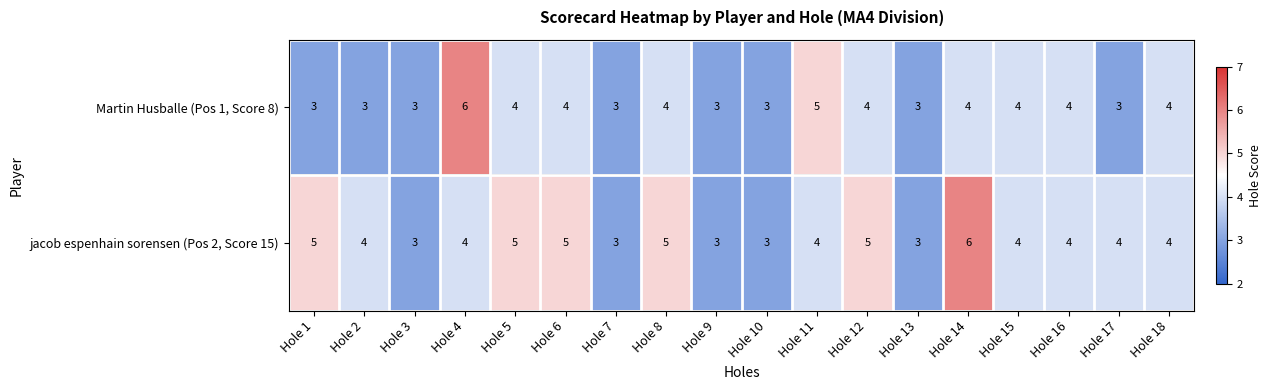

True or false: Martin Husballe (Pos 1, Score 8) has a value of 4 at Hole 16.

True